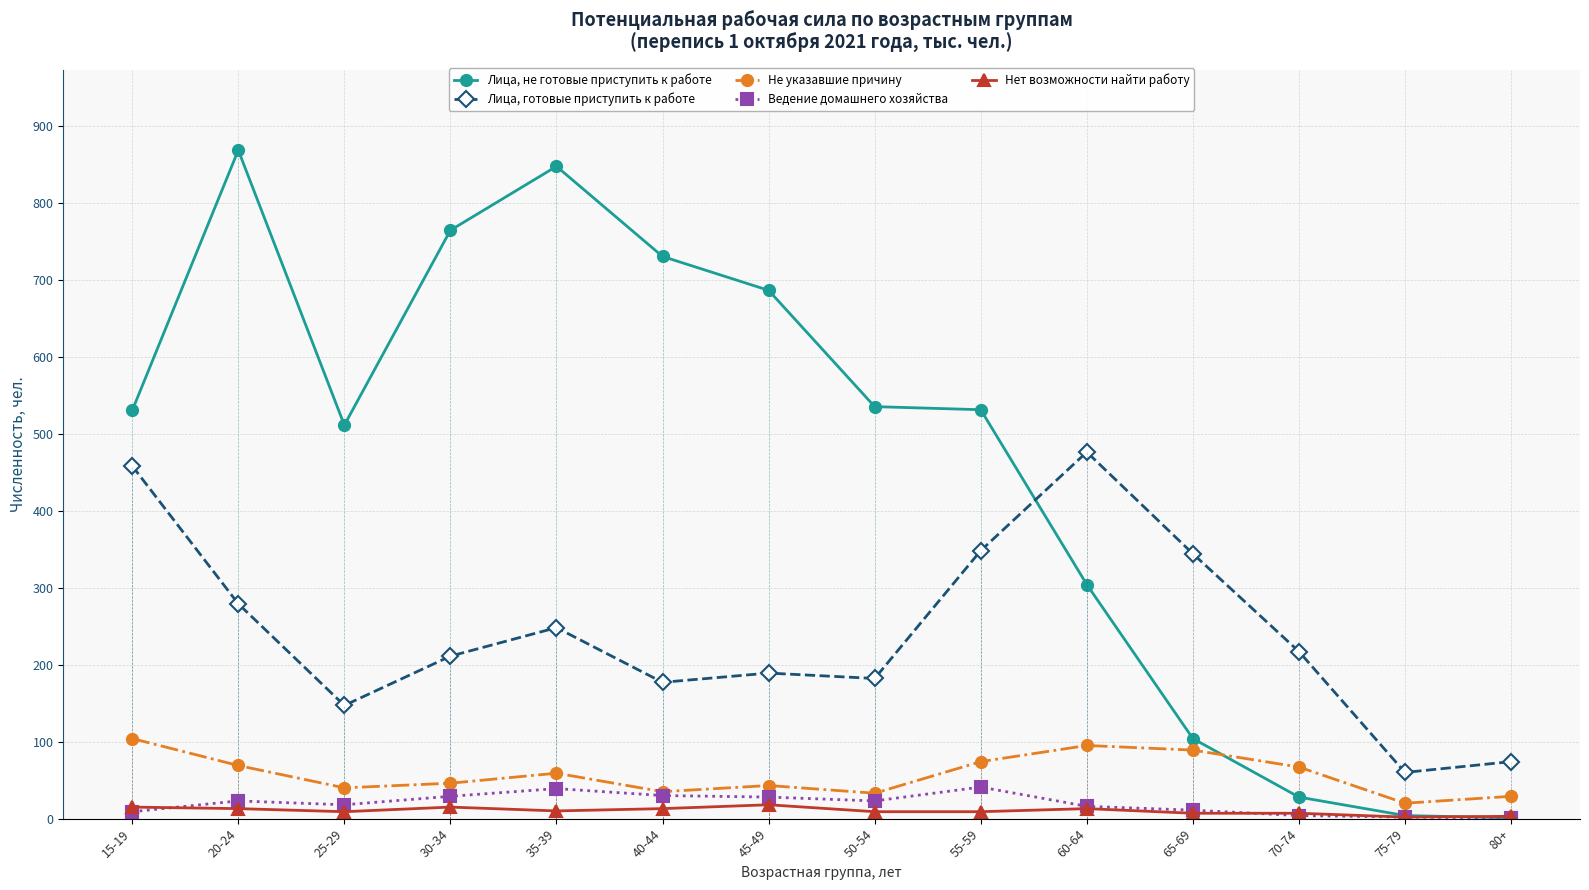

In Ведение домашнего хозяйства, how many points are lower than both neighbors (excluding endpoints)?

2